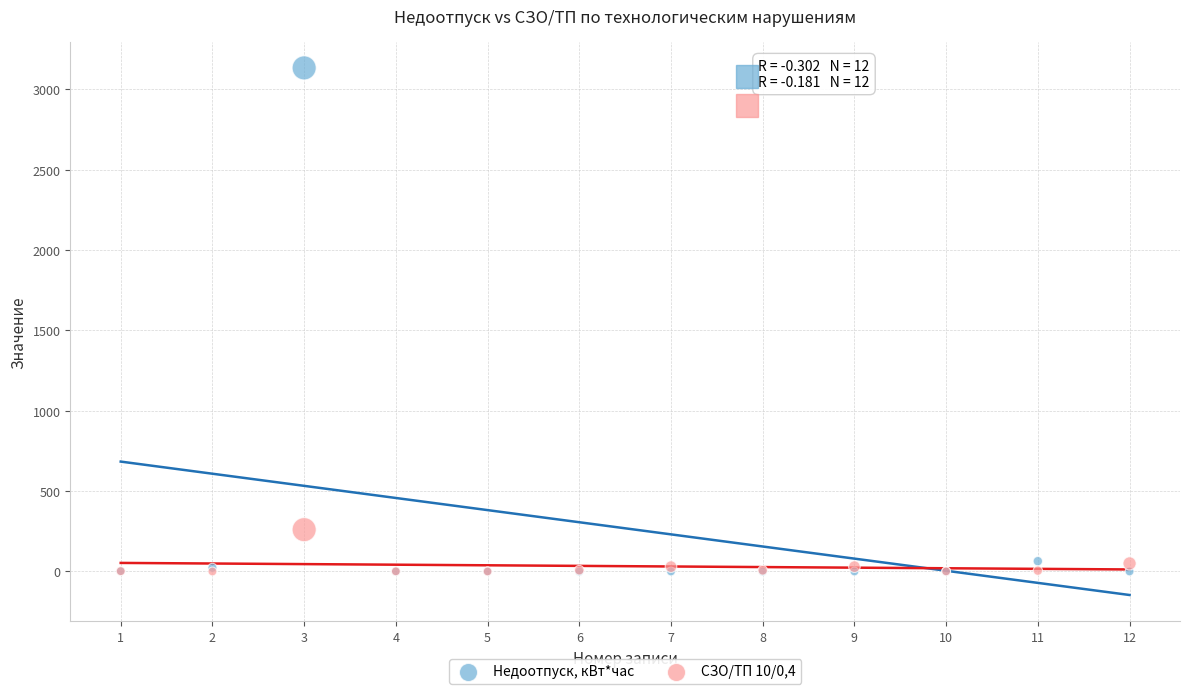

What are all the series names shown in the legend?

Недоотпуск, кВт*час, СЗО/ТП 10/0,4